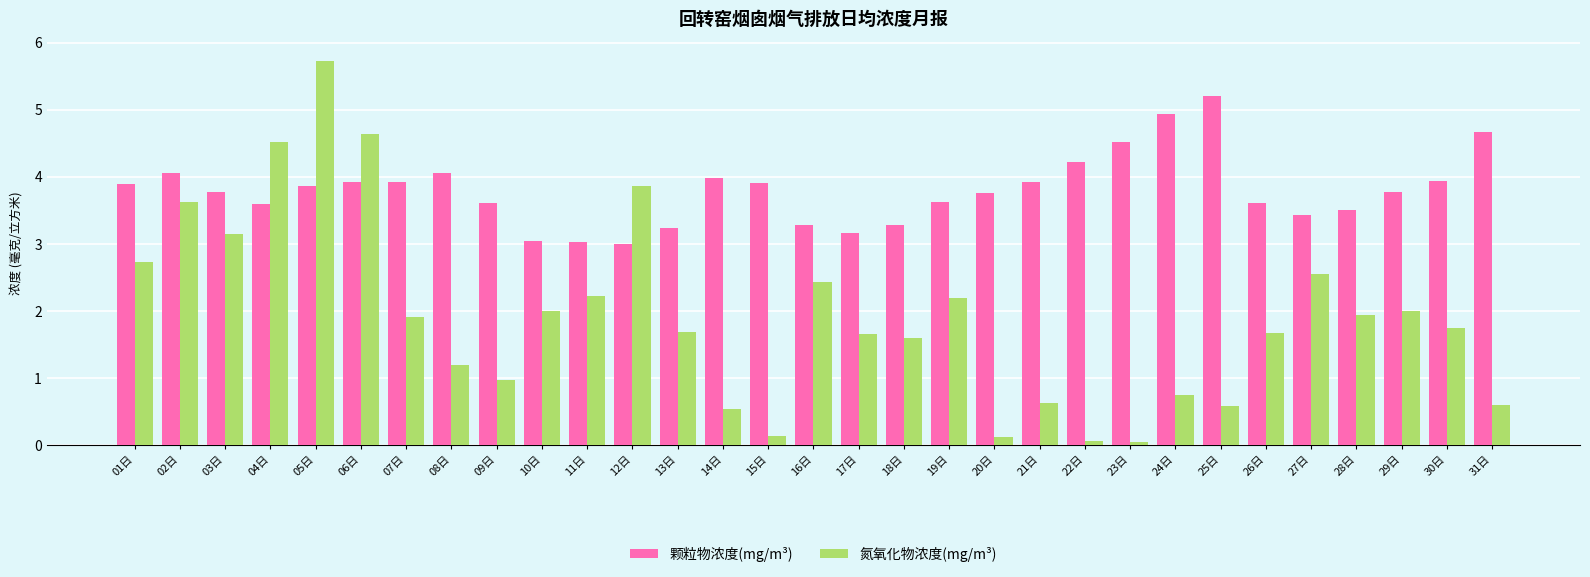

What is the difference between the maximum and minimum values in the 颗粒物浓度(mg/m³) series?

2.2